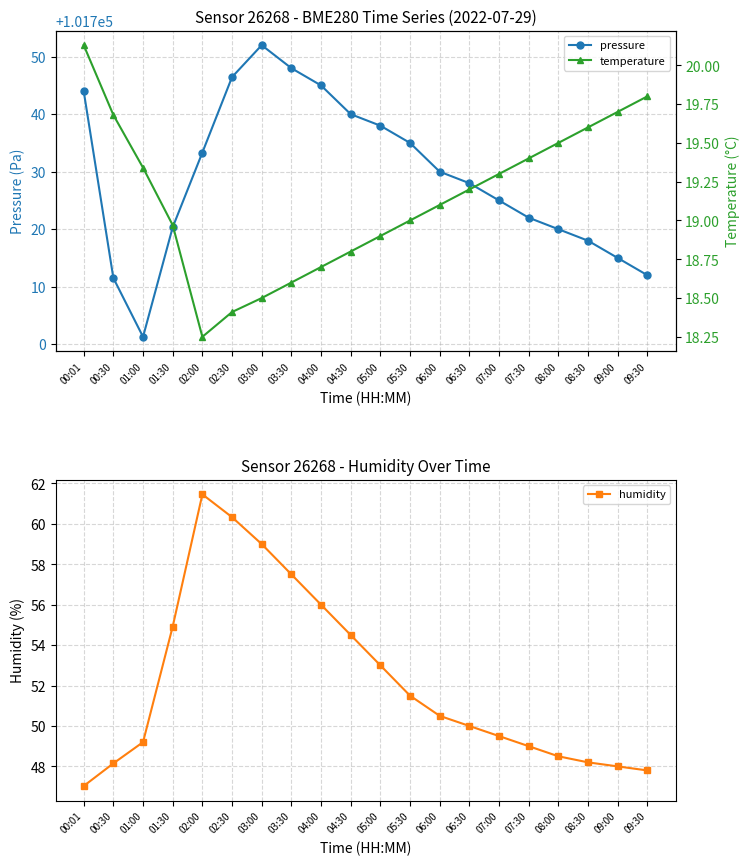

Reading left to right, extract all data points from this chart.

pressure: 101744.0	101711.5	101701.3	101720.3	101733.3	101746.4	101752.0	101748.0	101745.0	101740.0	101738.0	101735.0	101730.0	101728.0	101725.0	101722.0	101720.0	101718.0	101715.0	101712.0
humidity: 47.0	48.1	49.2	54.9	61.5	60.3	59.0	57.5	56.0	54.5	53.0	51.5	50.5	50.0	49.5	49.0	48.5	48.2	48.0	47.8
temperature: 20.1	19.7	19.3	19.0	18.2	18.4	18.5	18.6	18.7	18.8	18.9	19.0	19.1	19.2	19.3	19.4	19.5	19.6	19.7	19.8